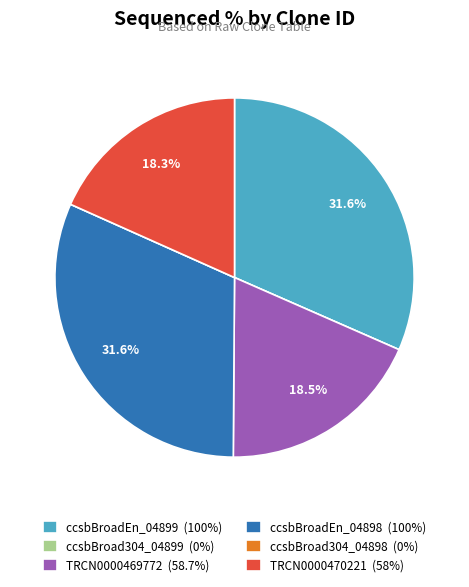

Is TRCN0000470221 the majority of the pie?

No